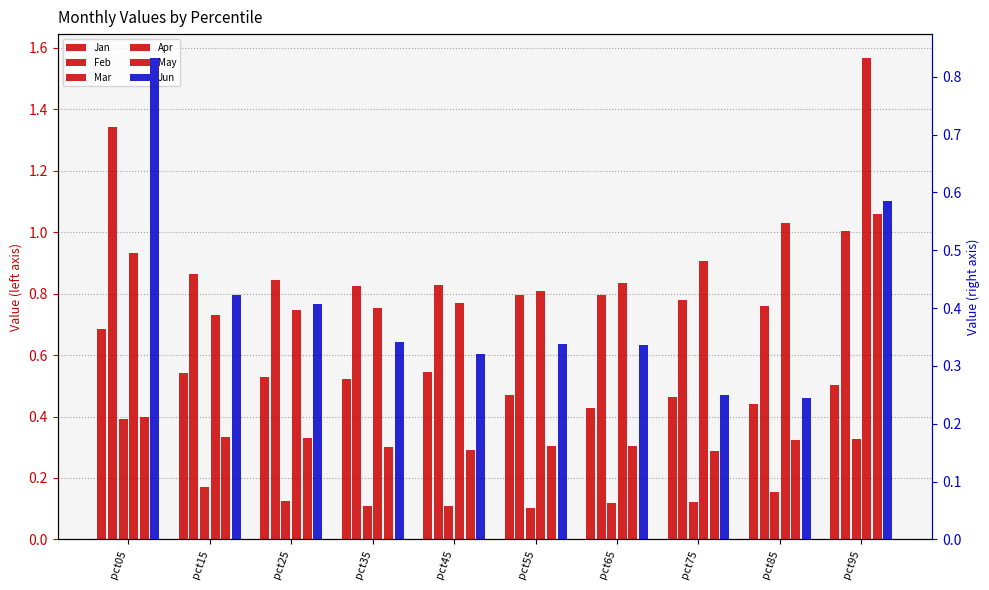

Which series has the largest range (max minus min)?

Apr